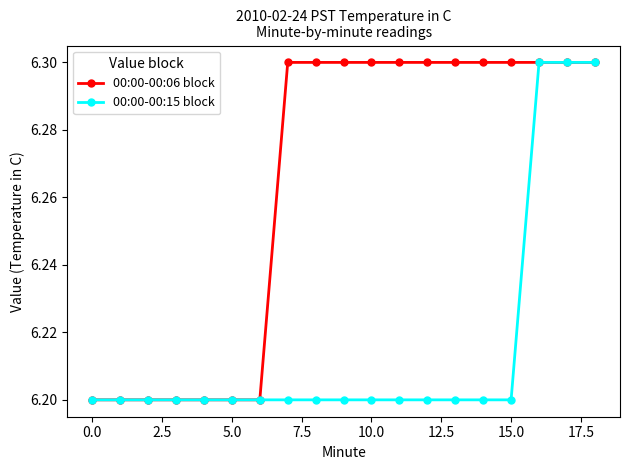

How many 00:00-00:15 block values are between 6 and 7?

19